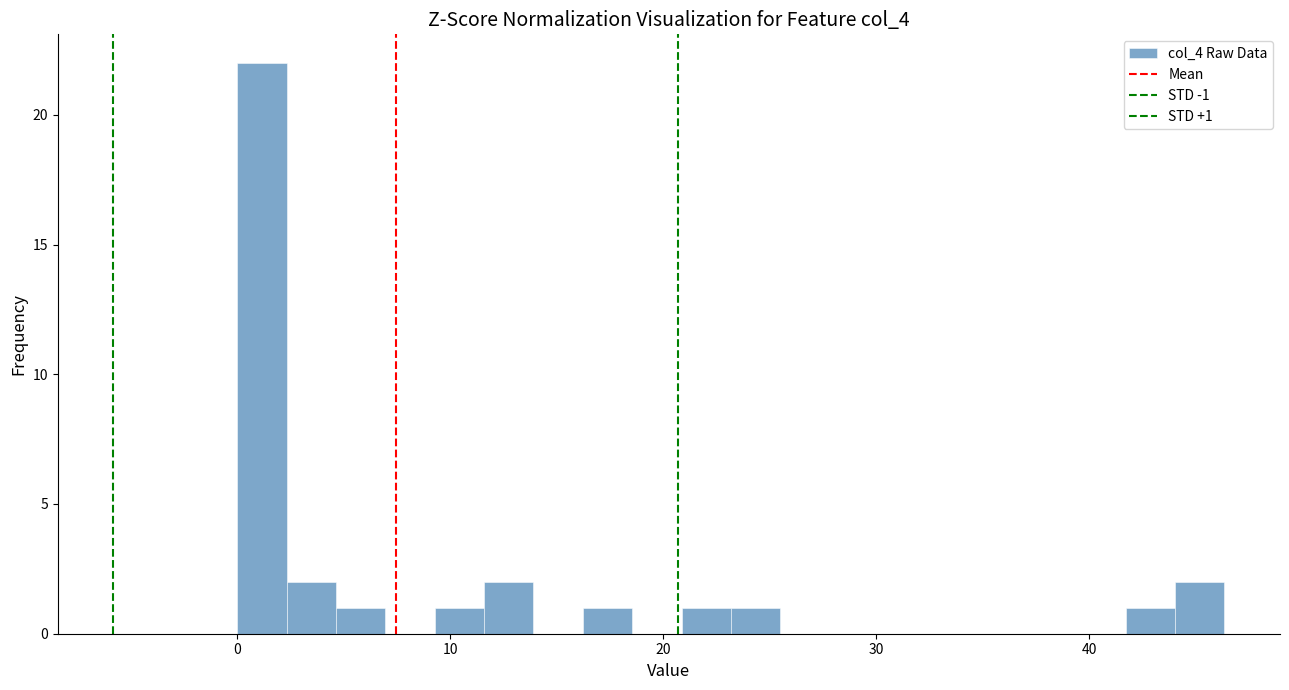

Around what value on the x-axis is the tallest bar? Give the approximate position of its centre, as read against the axis.

1